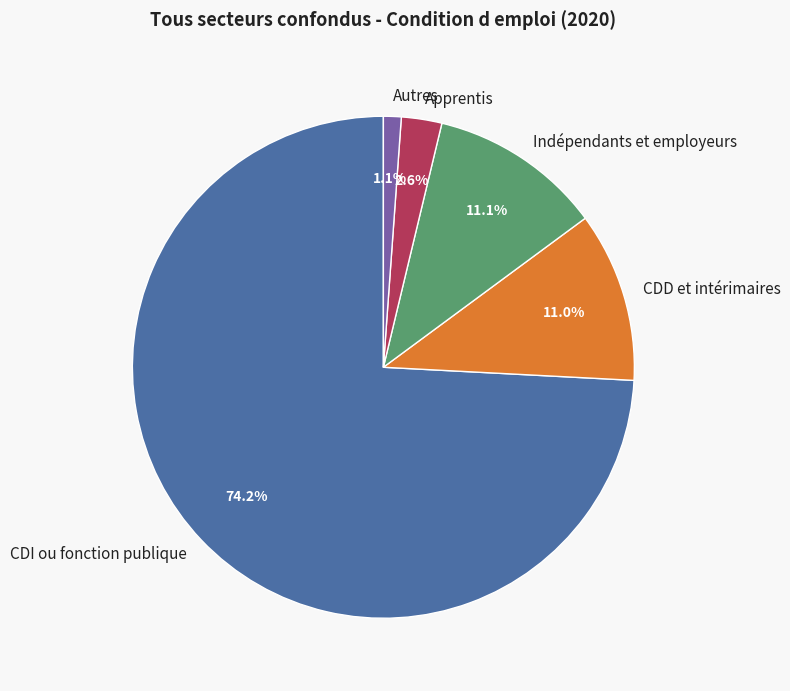

To the nearest percent, what is the difference between the largest and smallest slice percentages?

73%